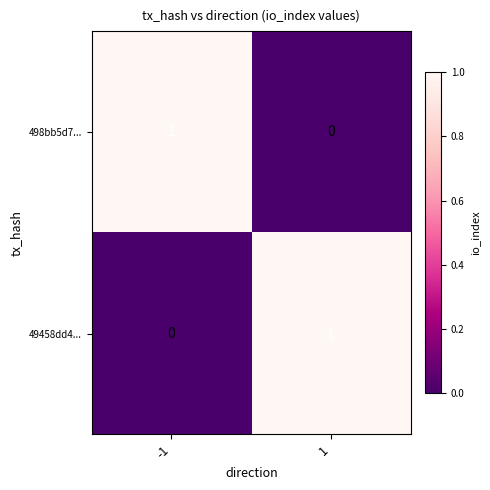

How many series are shown in this chart?

2